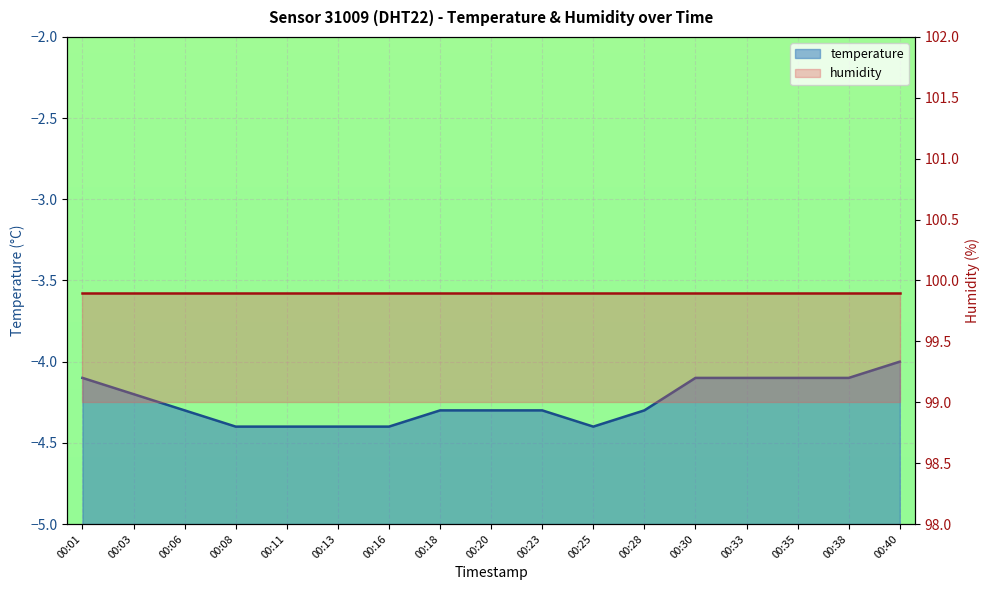

Where is the data nearest to the value -4?

00:40